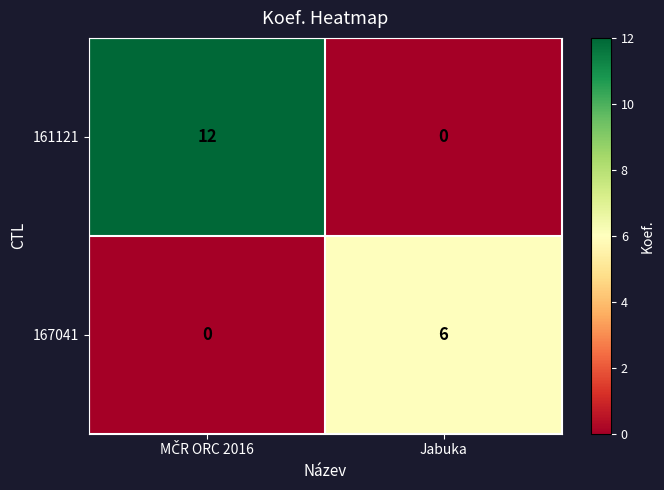

The value of 167041 at Jabuka is 11. True or false?

False